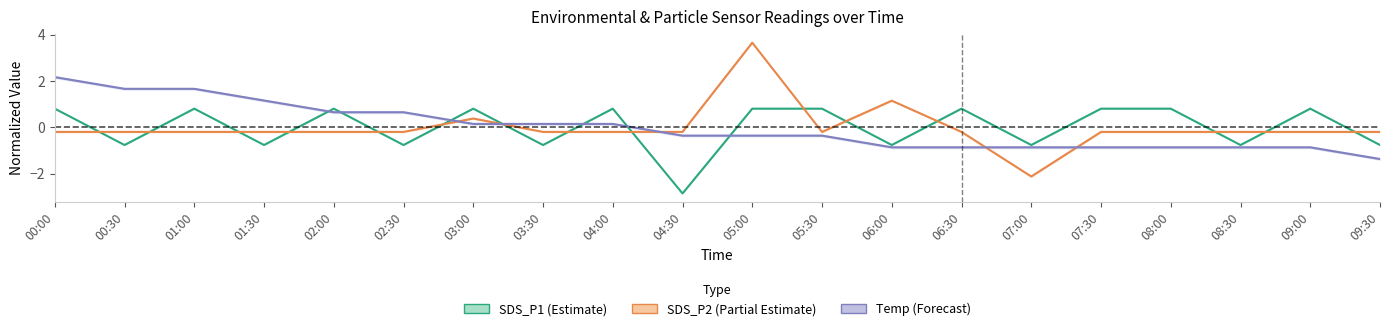

Reading left to right, what are all the values shown in this chart?

SDS_P1 (Estimate): 00:00=0.8	00:30=-0.8	01:00=0.8	01:30=-0.8	02:00=0.8	02:30=-0.8	03:00=0.8	03:30=-0.8	04:00=0.8	04:30=-2.9	05:00=0.8	05:30=0.8	06:00=-0.8	06:30=0.8	07:00=-0.8	07:30=0.8	08:00=0.8	08:30=-0.8	09:00=0.8	09:30=-0.8
SDS_P2 (Partial Estimate): 00:00=-0.2	00:30=-0.2	01:00=-0.2	01:30=-0.2	02:00=-0.2	02:30=-0.2	03:00=0.4	03:30=-0.2	04:00=-0.2	04:30=-0.2	05:00=3.7	05:30=-0.2	06:00=1.2	06:30=-0.2	07:00=-2.1	07:30=-0.2	08:00=-0.2	08:30=-0.2	09:00=-0.2	09:30=-0.2
Temp (Forecast): 00:00=2.2	00:30=1.7	01:00=1.7	01:30=1.2	02:00=0.7	02:30=0.7	03:00=0.2	03:30=0.2	04:00=0.2	04:30=-0.4	05:00=-0.4	05:30=-0.4	06:00=-0.9	06:30=-0.9	07:00=-0.9	07:30=-0.9	08:00=-0.9	08:30=-0.9	09:00=-0.9	09:30=-1.4